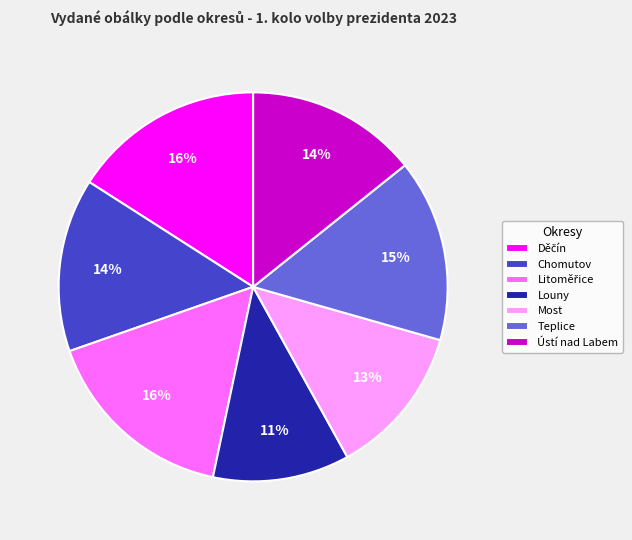

Which slice is the smallest?

Louny